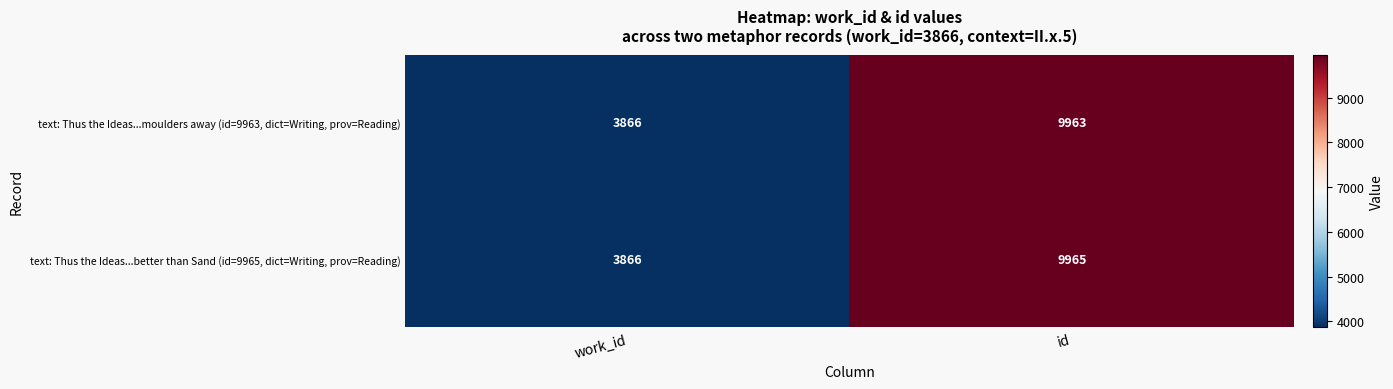

Which series has the largest range (max minus min)?

text: Thus the Ideas...better than Sand (id=9965, dict=Writing, prov=Reading)